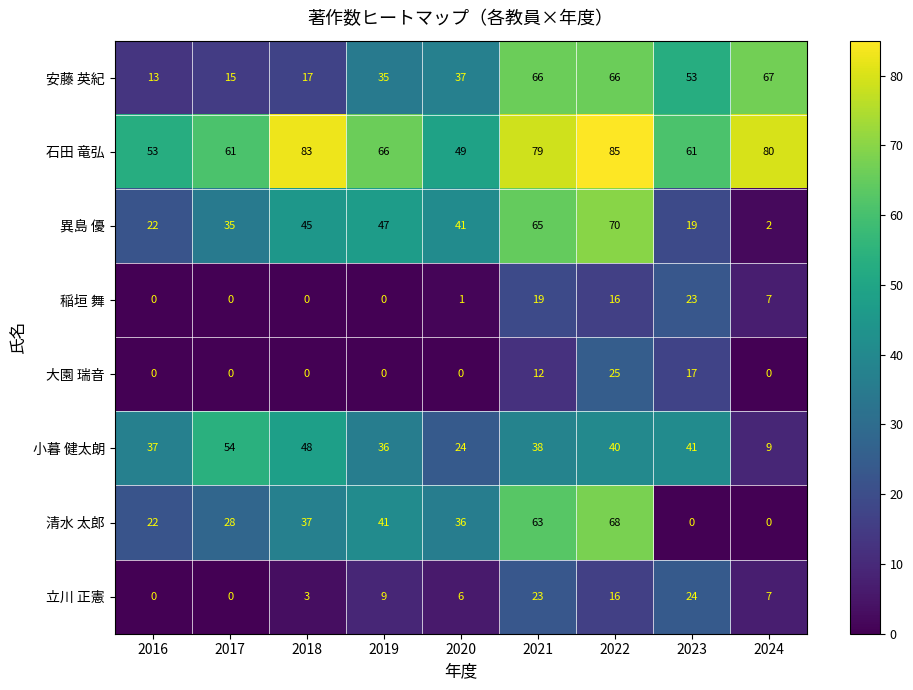

Which series has the largest total across all categories?

石田 竜弘